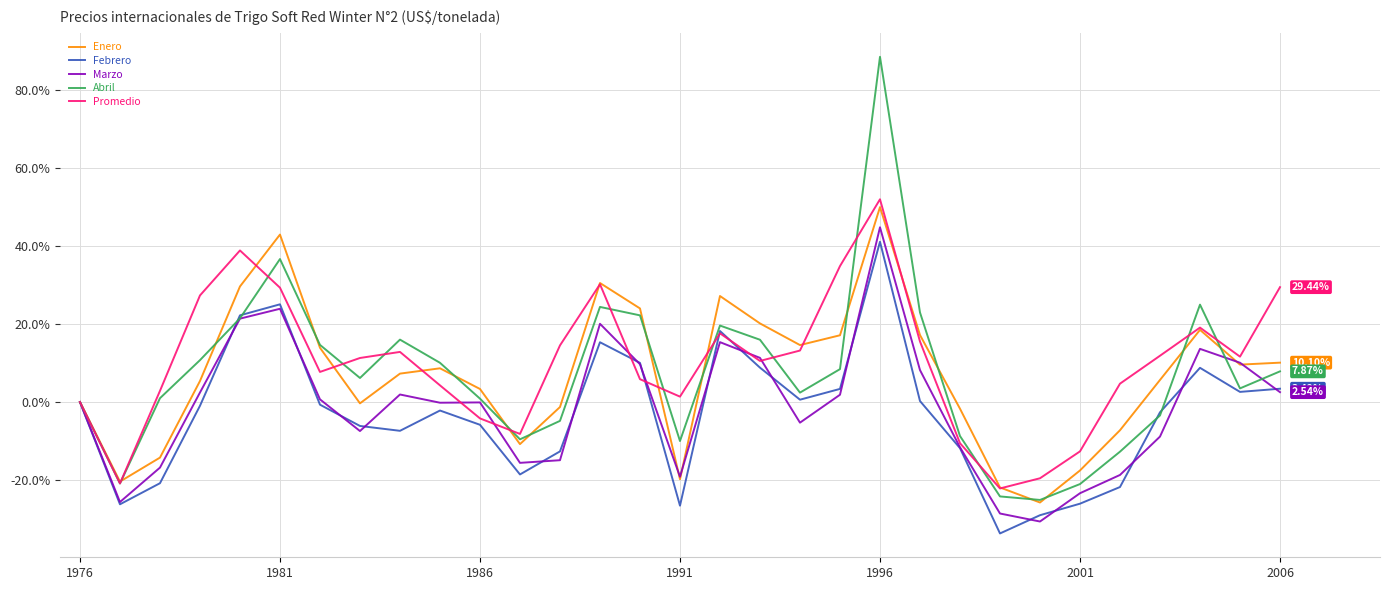

Which series has the widest spread of values?

Abril